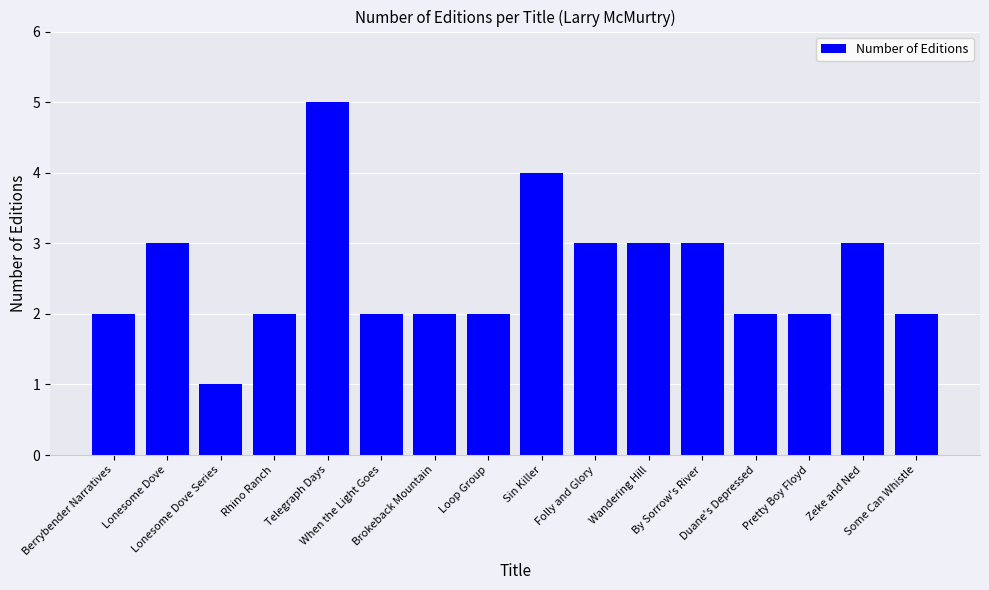

What is the approximate value at Telegraph Days?

5